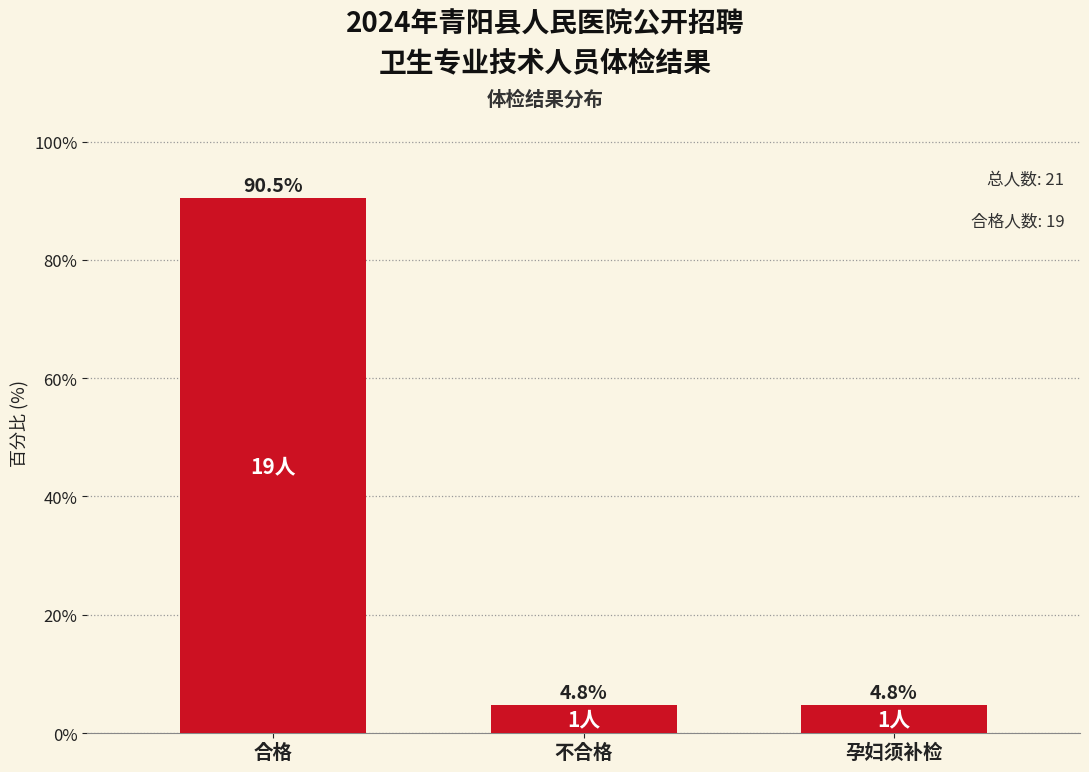

Reading right to left, transcribe all the data shown in this chart.

孕妇须补检=4.8	不合格=4.8	合格=90.5